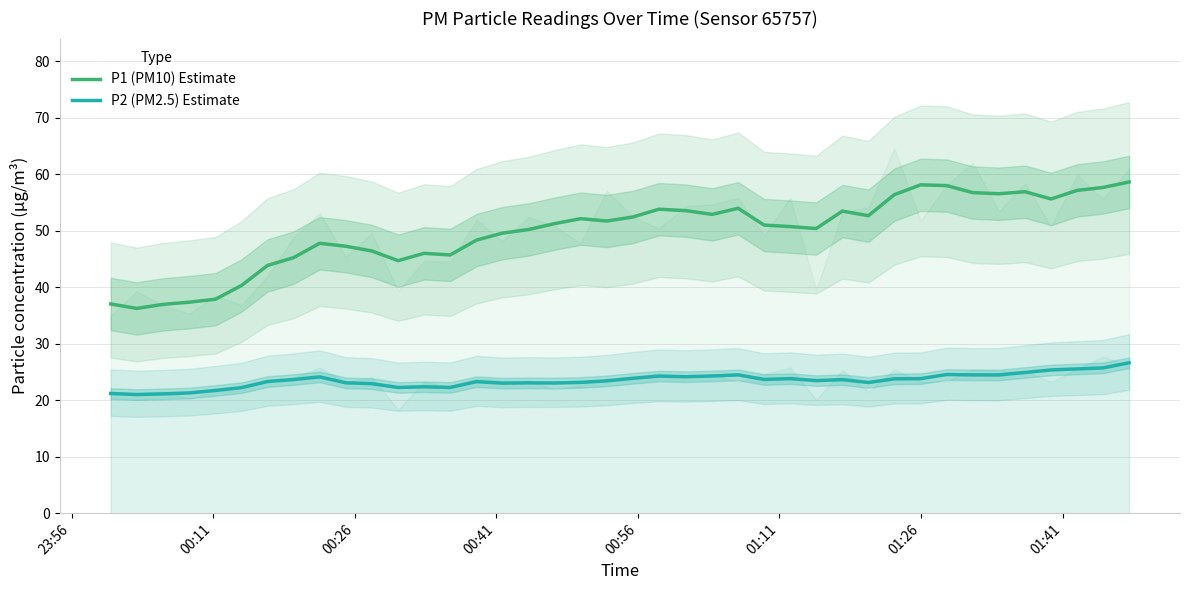

Rank the series by their maximum value, from lowest to highest.

P2 (PM2.5) Estimate, P1 (PM10) Estimate